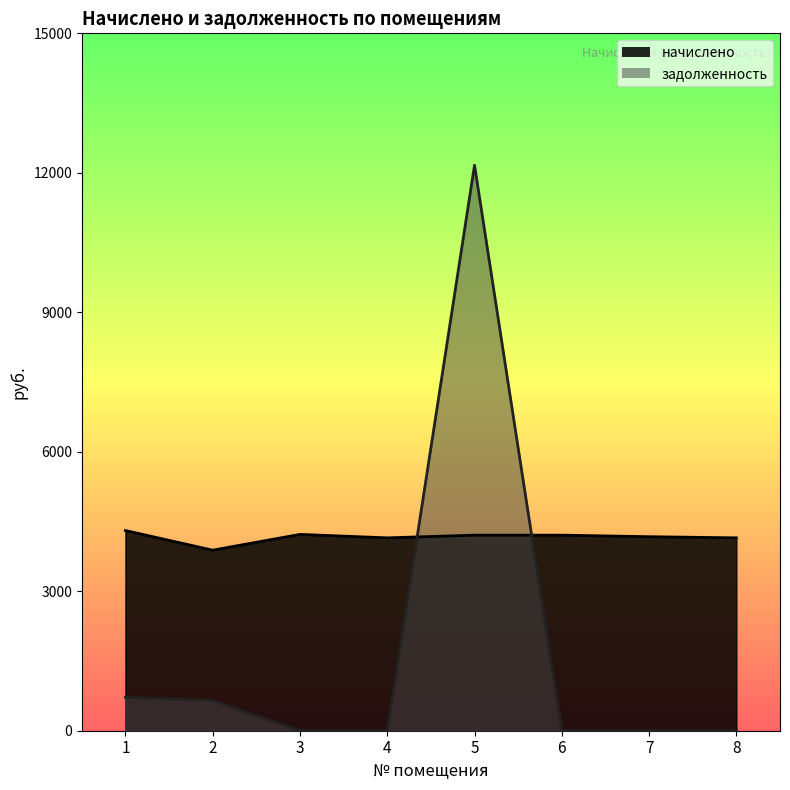

How many lines are shown in the chart?

2